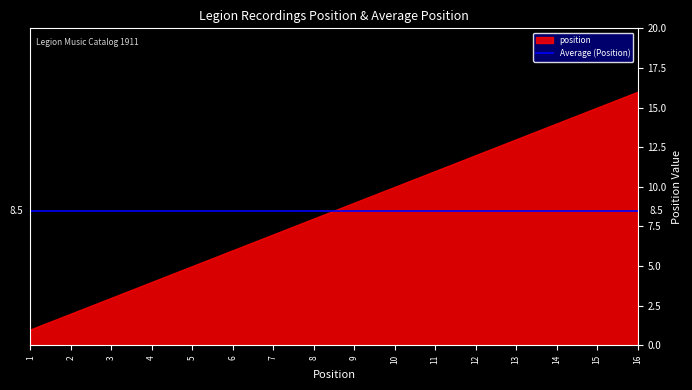

Reading left to right, what are all the values shown in this chart?

1	2	3	4	5	6	7	8	9	10	11	12	13	14	15	16